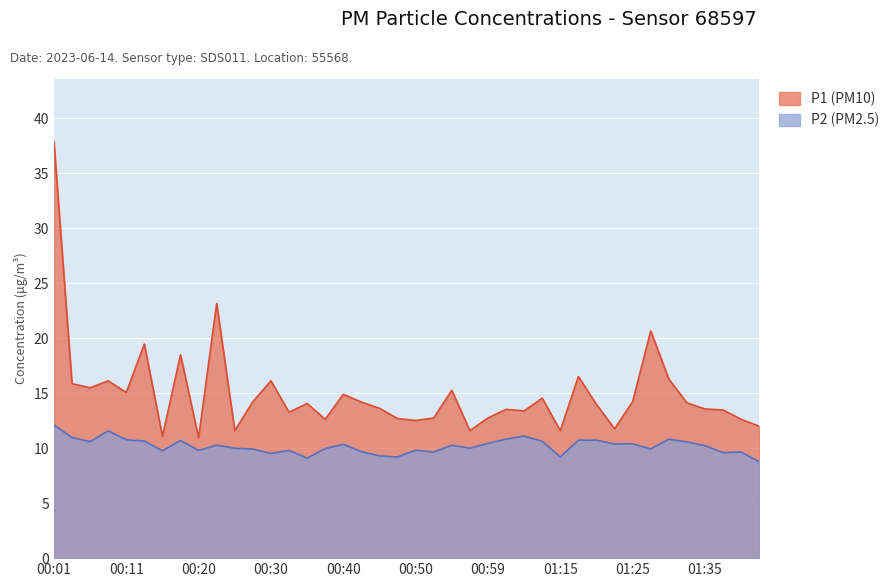

What is the difference between the second highest and minimum values in the P1 (PM10) series?

12.2